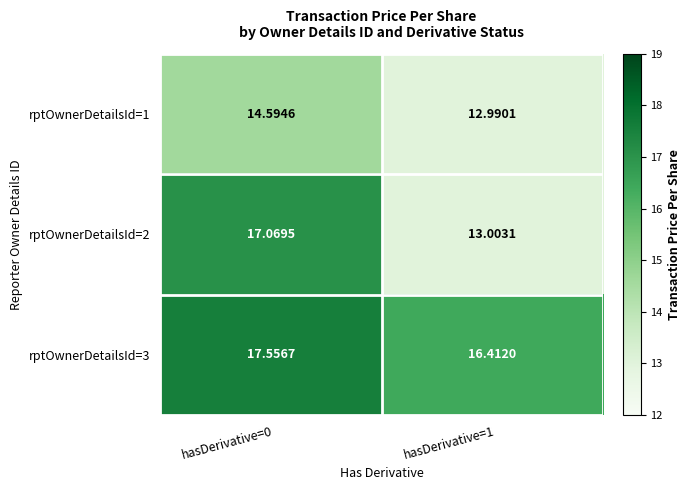

Is the value of rptOwnerDetailsId=3 at hasDerivative=1 greater than the value of rptOwnerDetailsId=2 at hasDerivative=0?

No